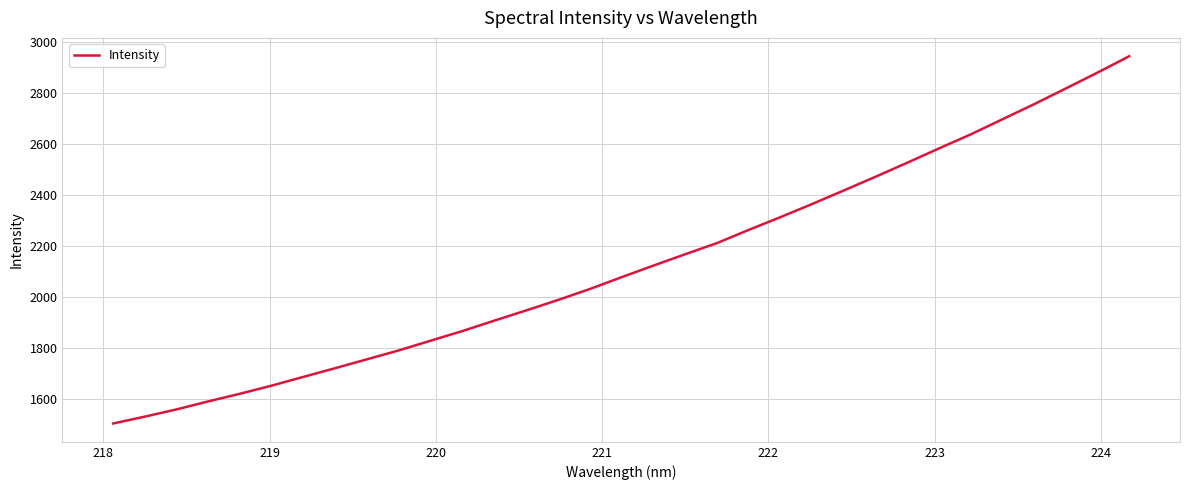

Reading left to right, what are all the values shown in this chart?

1502.5	1529.6	1558.1	1589.6	1619.7	1651.7	1686.1	1720.3	1755.2	1790.1	1828.2	1866.1	1906.8	1946.8	1987.8	2030.7	2077.2	2122.6	2167.2	2210.9	2262.8	2312.8	2364.5	2417.8	2471.7	2526.7	2583.0	2638.0	2697.5	2756.9	2818.6	2881.0	2945.2